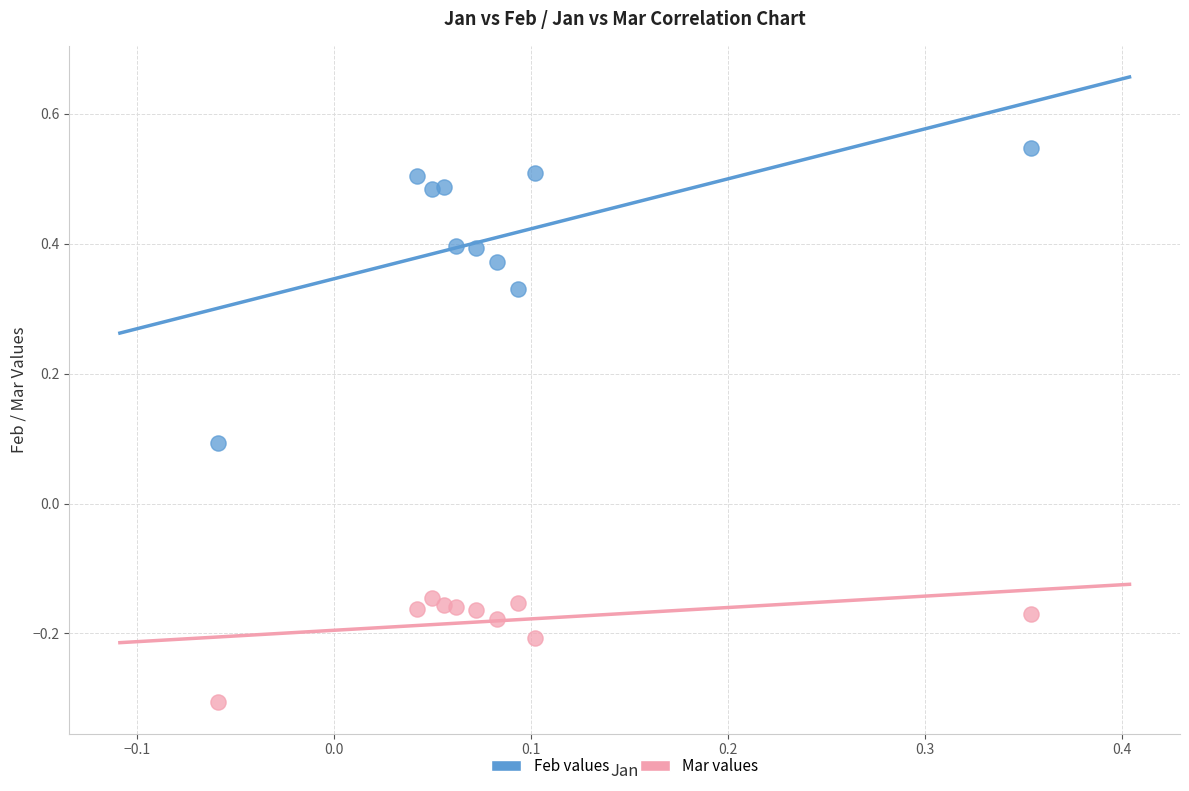

Which series reaches the minimum Y coordinate?

Mar values